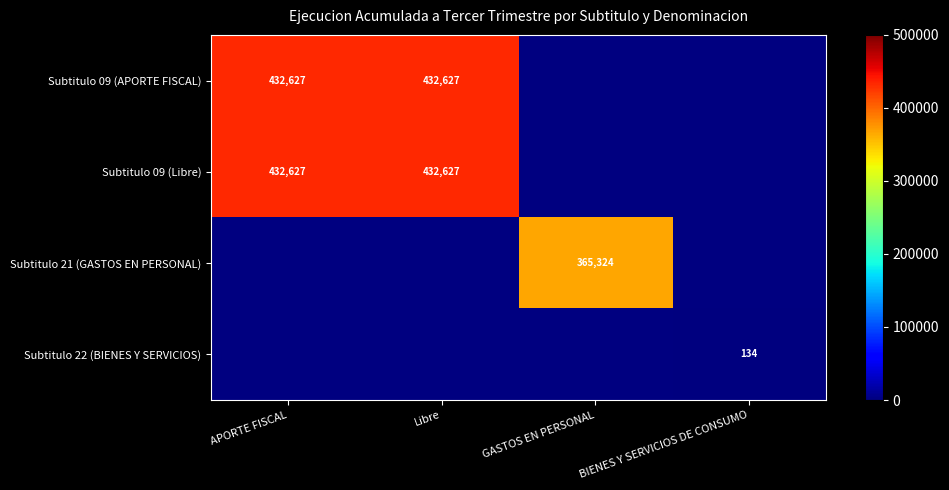

Is it true that Subtitulo 09 (Libre) equals 707551 at APORTE FISCAL?

False